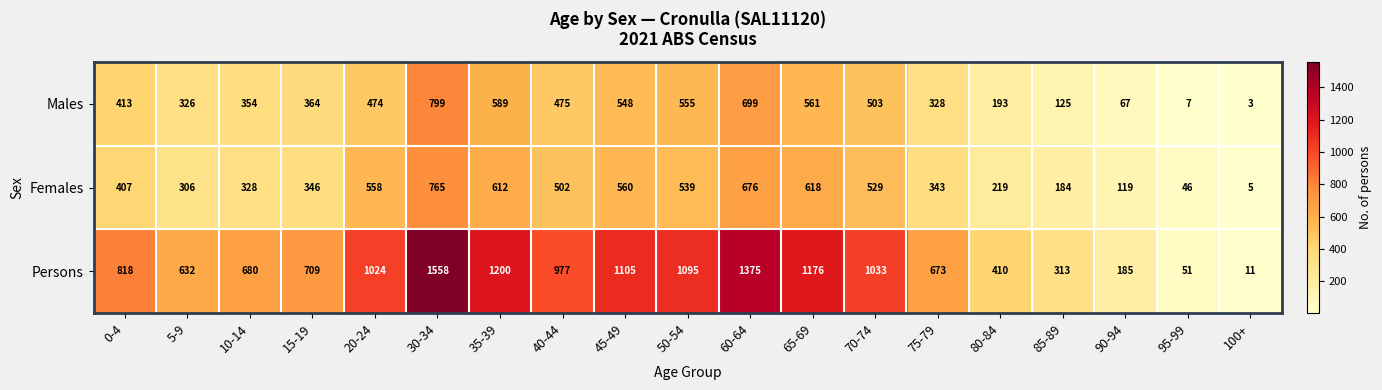

True or false: Males has a value of 474 at 20-24.

True